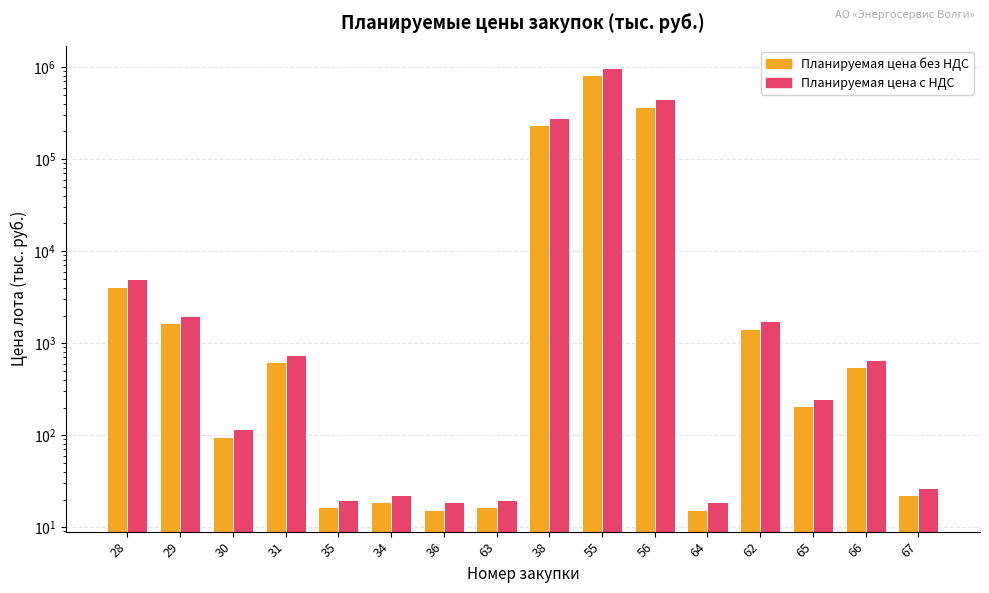

List the series in order of their overall mean, highest first.

Планируемая цена с НДС, Планируемая цена без НДС